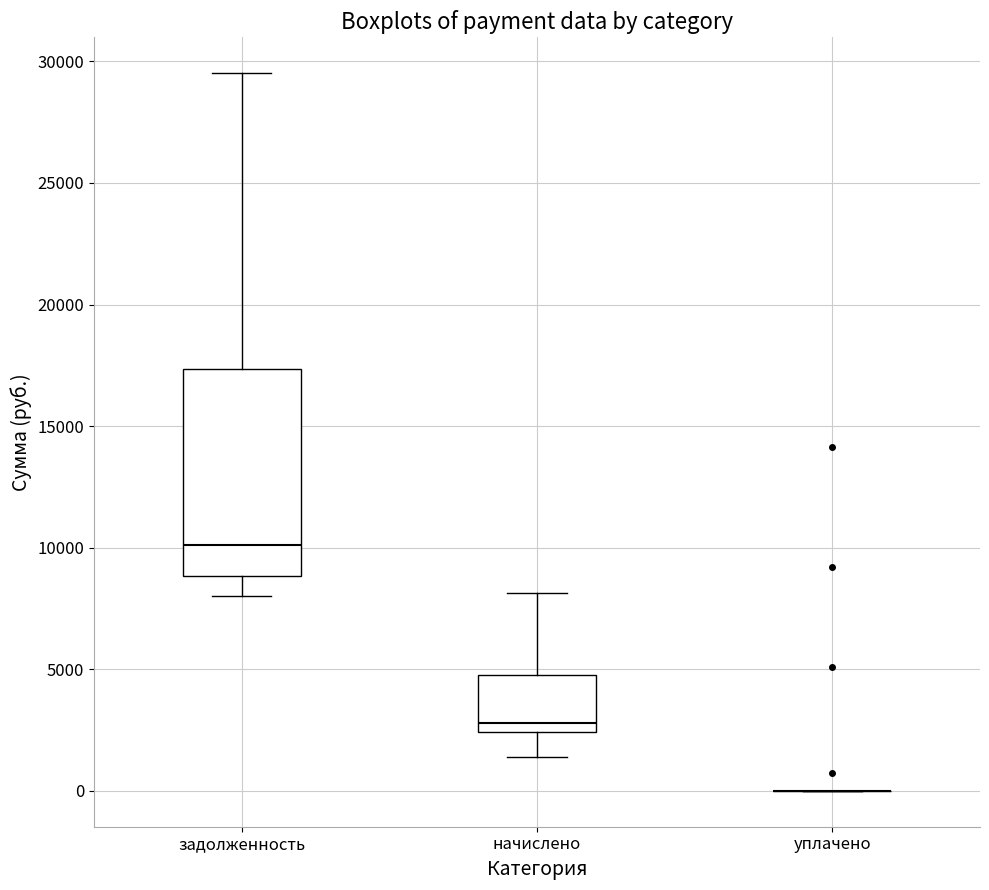

Reading left to right, transcribe this box plot: for each box, give where its median line is, the range the box spans, and where its two whiskers end, as read against the y-axis. The values are not printed on the chart, so give them approximately, as read against the axis.

задолженность: median 10000, box 9000 to 17500, whiskers 8000 to 29500
начислено: median 3000, box 2500 to 5000, whiskers 1500 to 8000
уплачено: box collapsed to a line at 0, whiskers 0 to 0